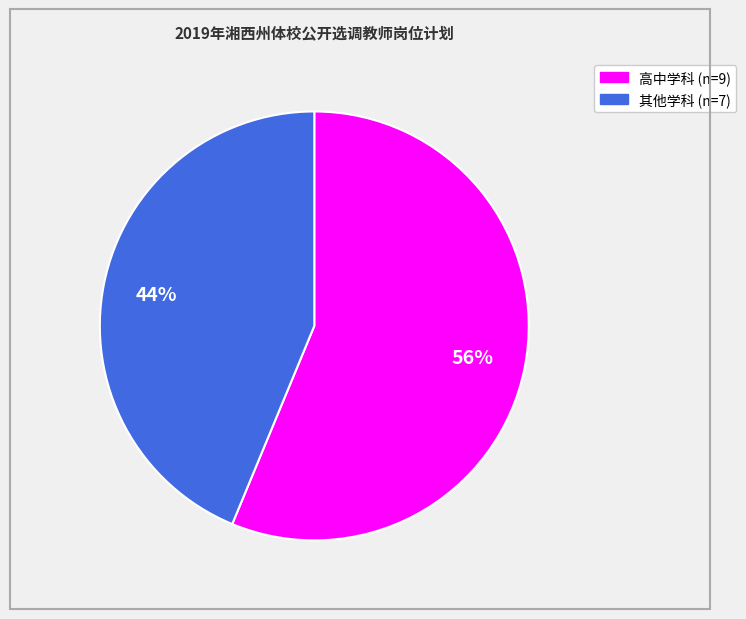

How many segments does this pie chart have?

2